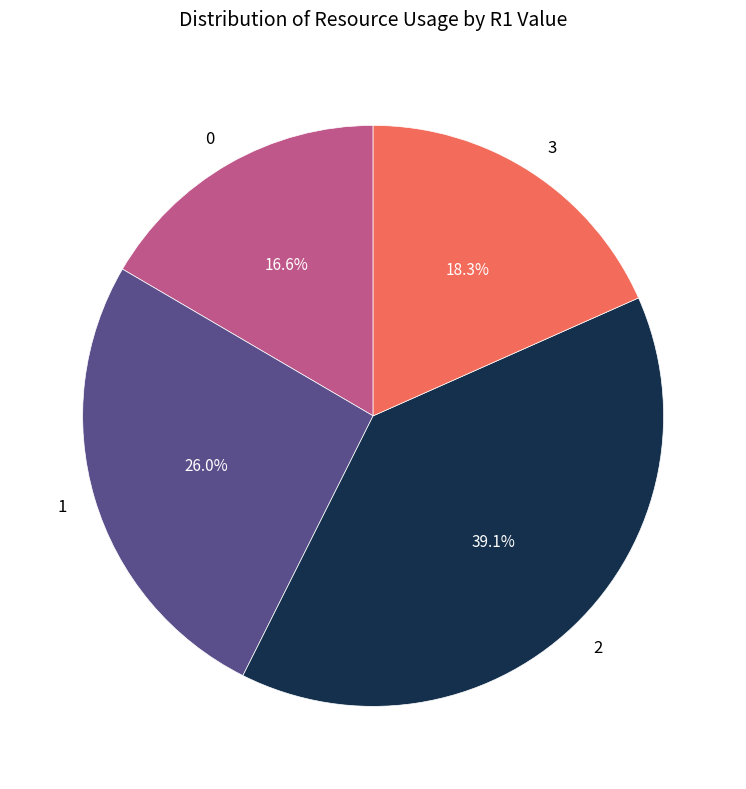

To the nearest percent, what is the difference between the largest and smallest slice percentages?

22%